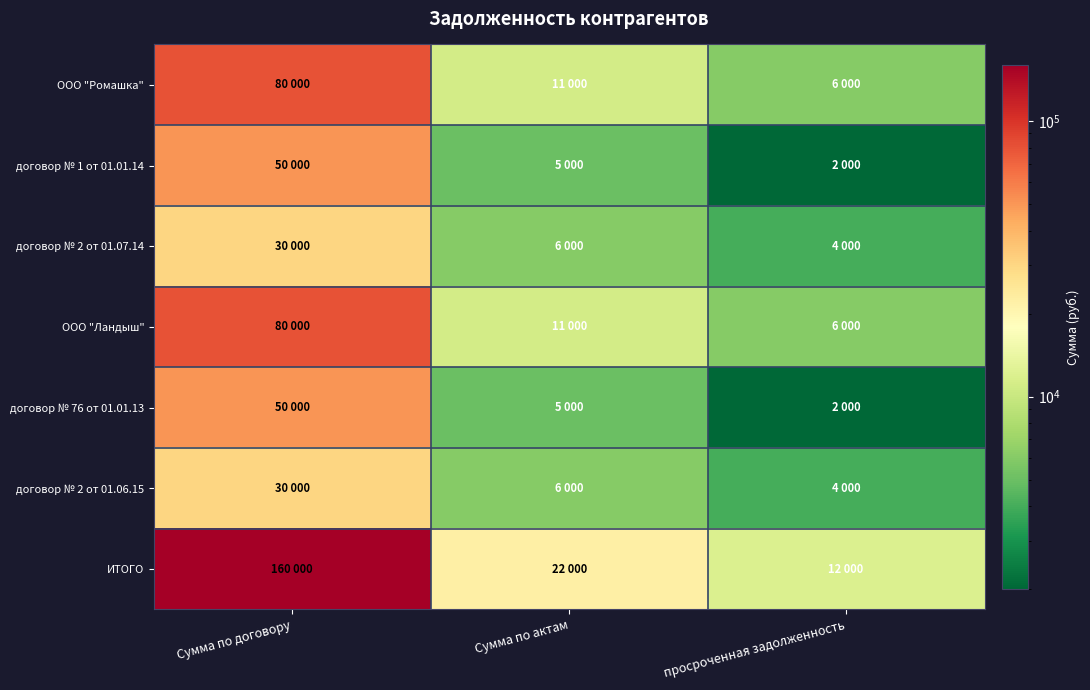

Which label corresponds to the smallest value in the chart?

просроченная задолженность